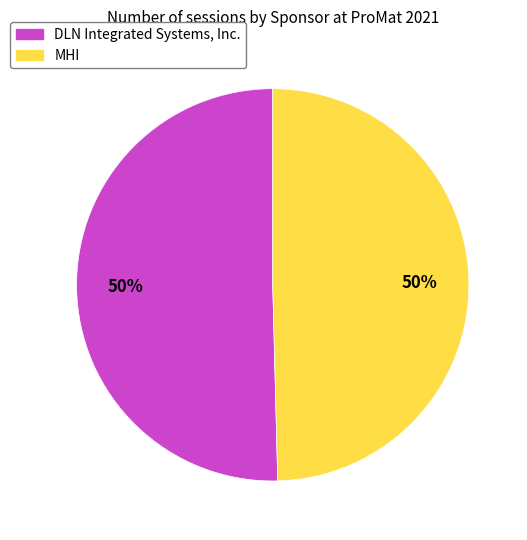

Do DLN Integrated Systems, Inc. and MHI together represent more than half of the pie?

Yes